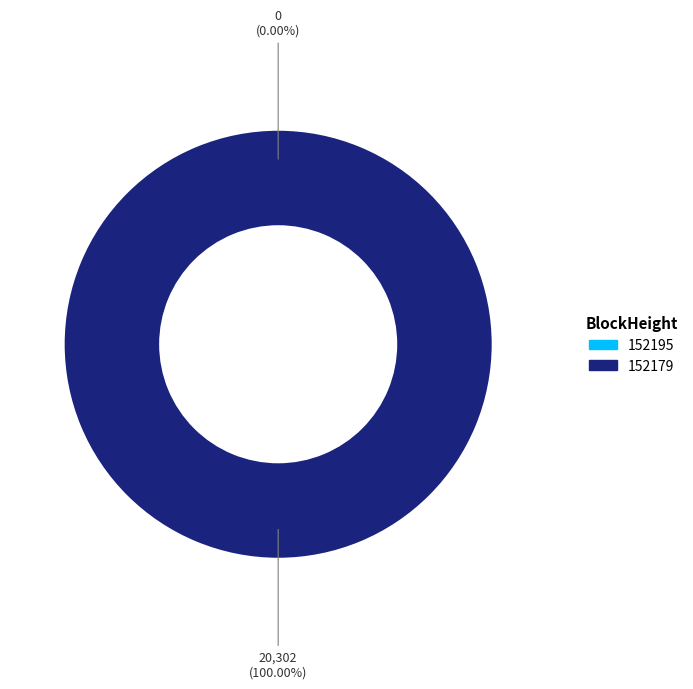

Rank the categories by value from highest to lowest.

152179, 152195